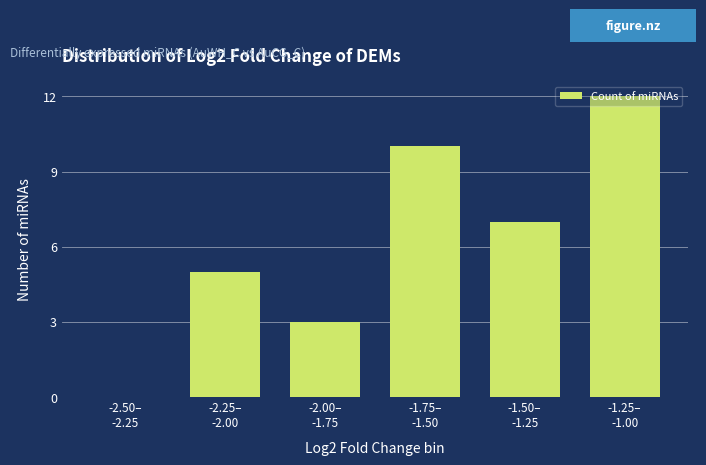

What is the maximum value shown in the chart?

12